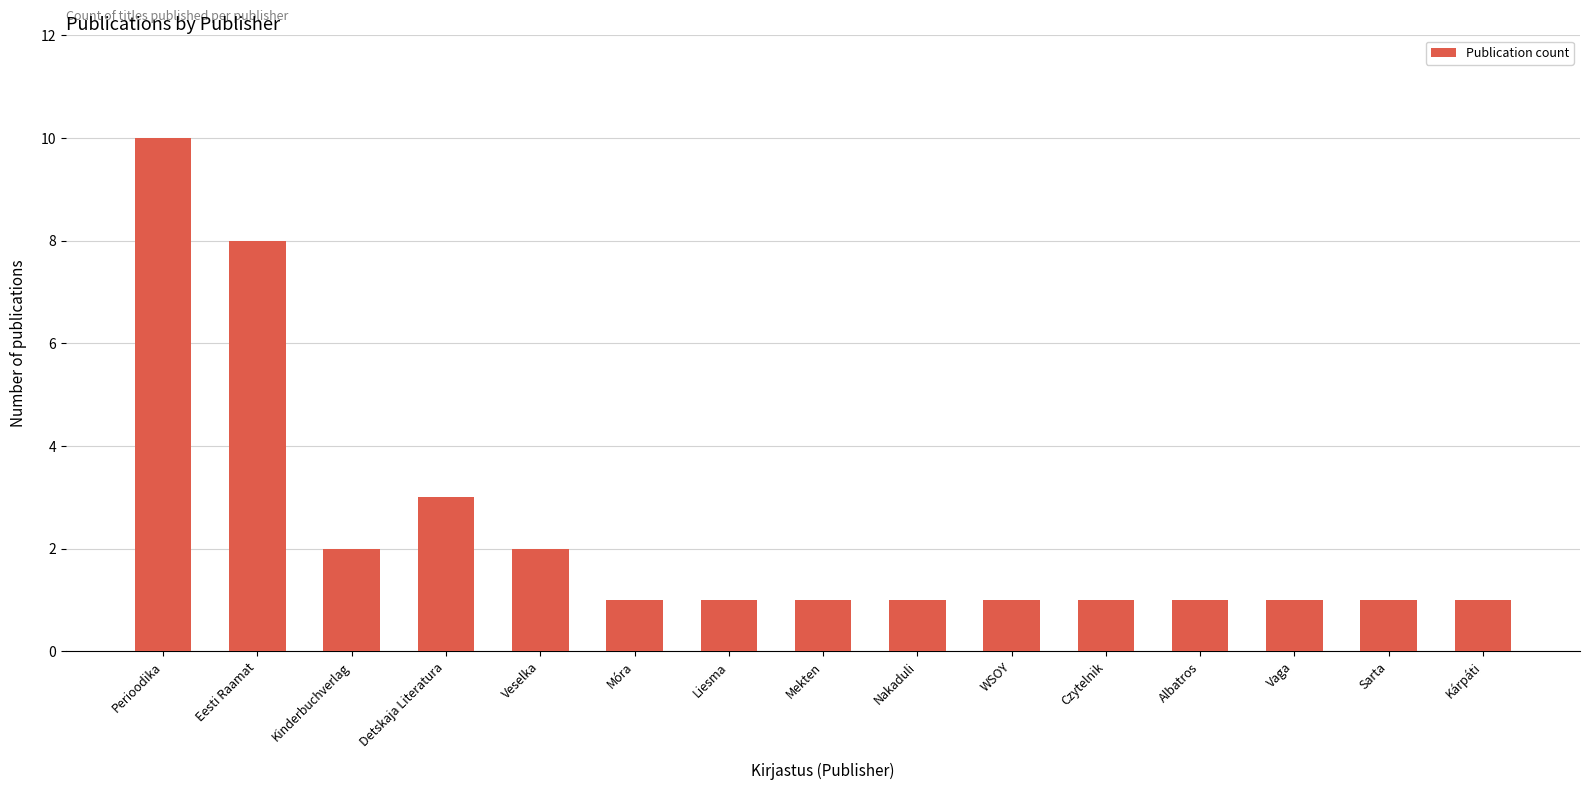

What is the value of the 6th bar from the left?

1